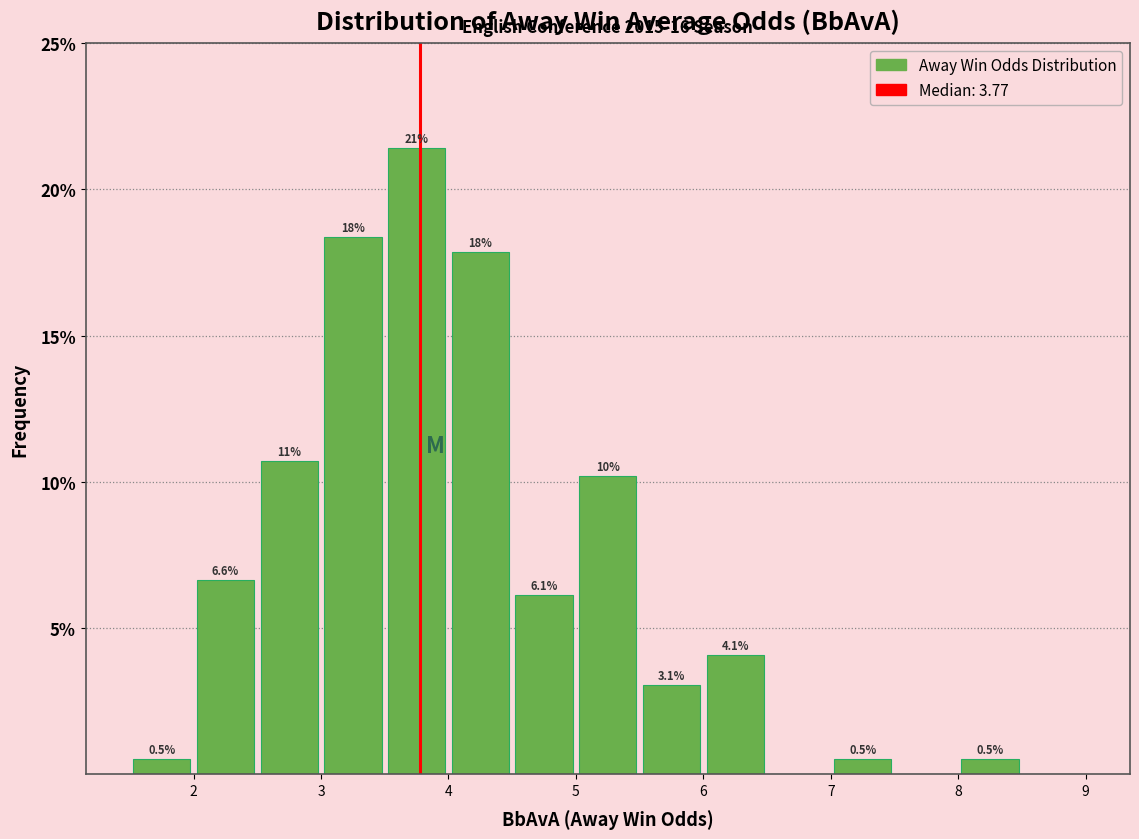

Which range on the x-axis has the tallest bar?

3.5 to 4.0